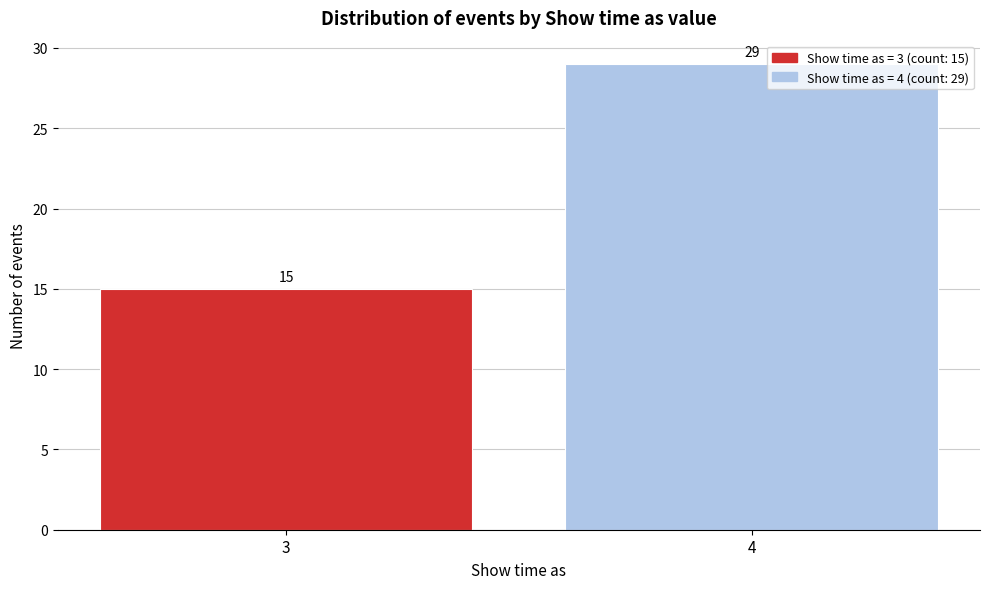

Reading left to right, extract all data points from this chart.

15	29